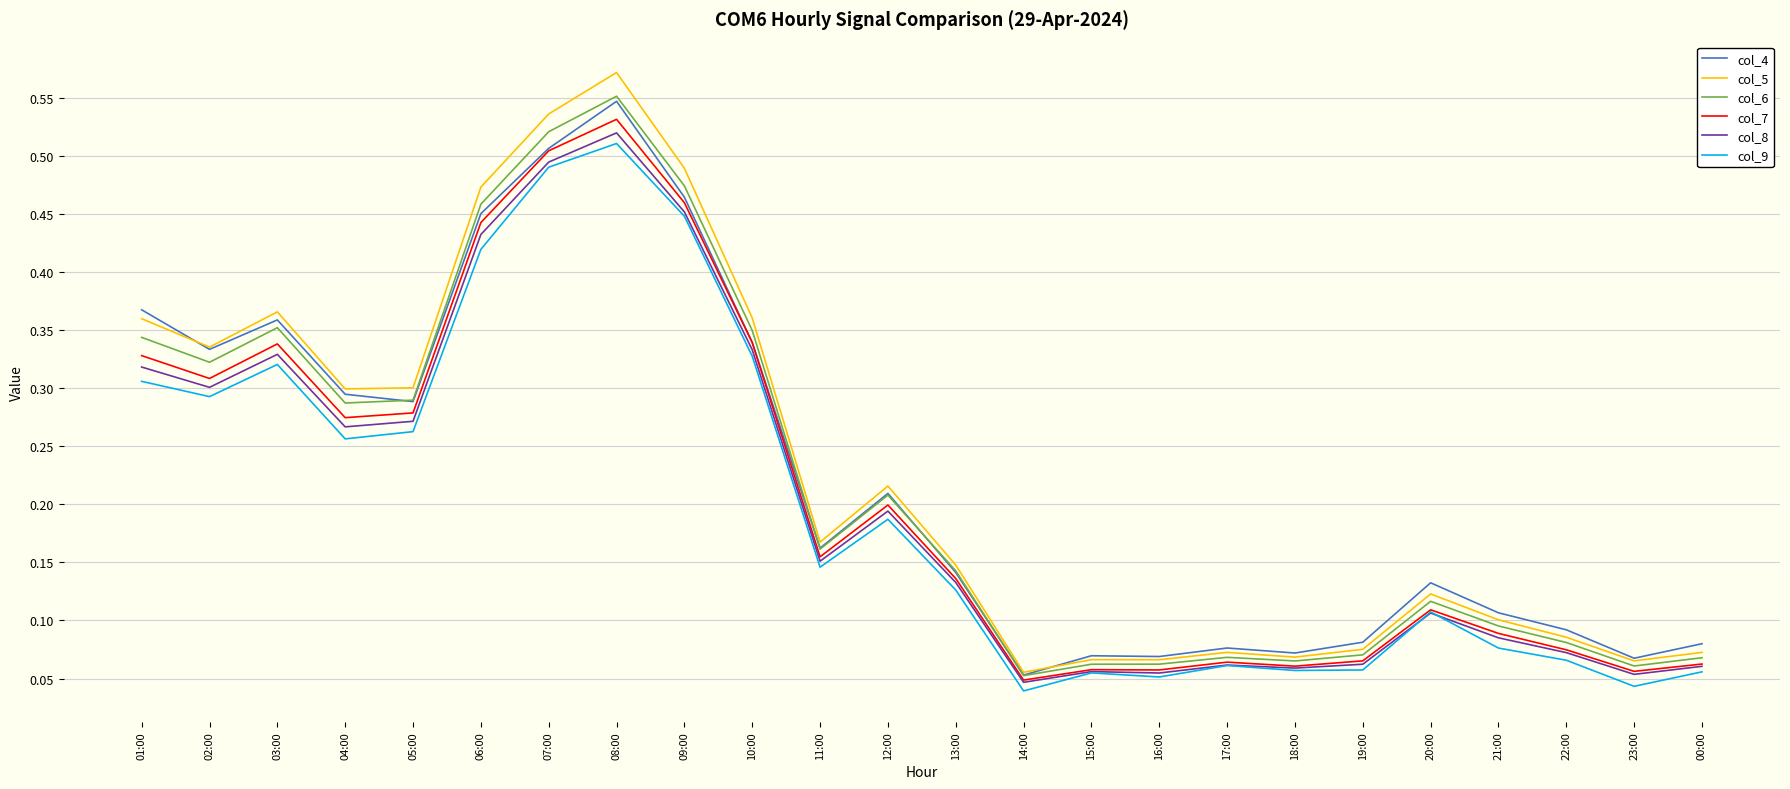

Which series has the largest range (max minus min)?

col_5